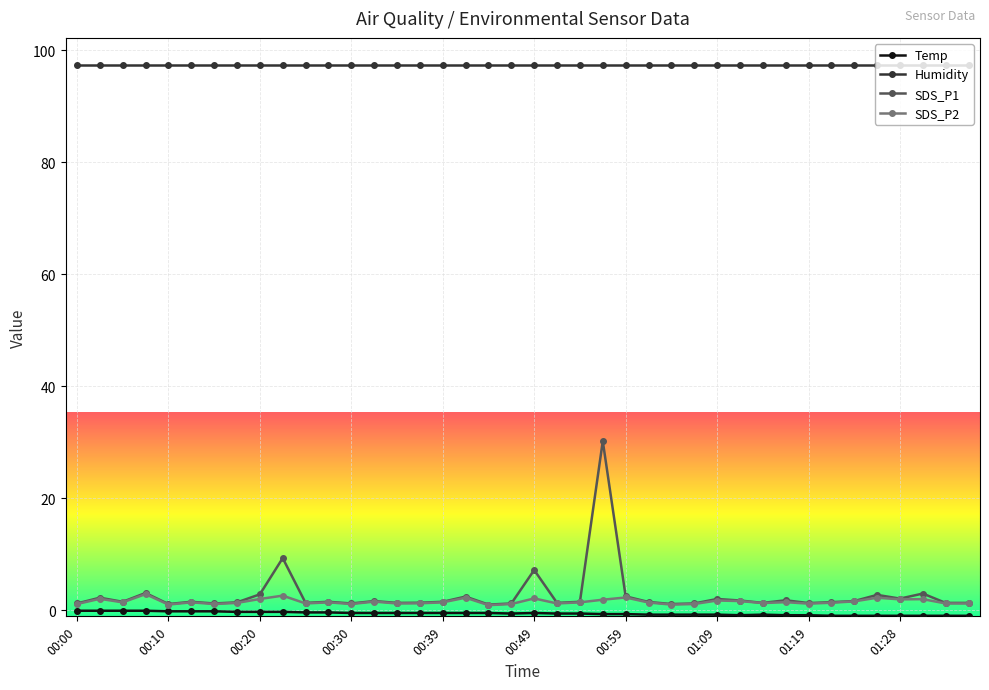

Which series has the widest spread of values?

SDS_P1